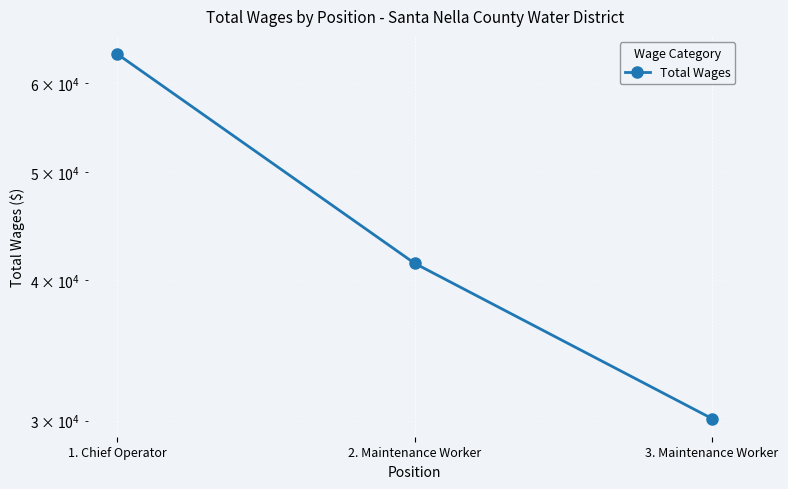

Which has a higher value, 3. Maintenance Worker or 2. Maintenance Worker?

2. Maintenance Worker